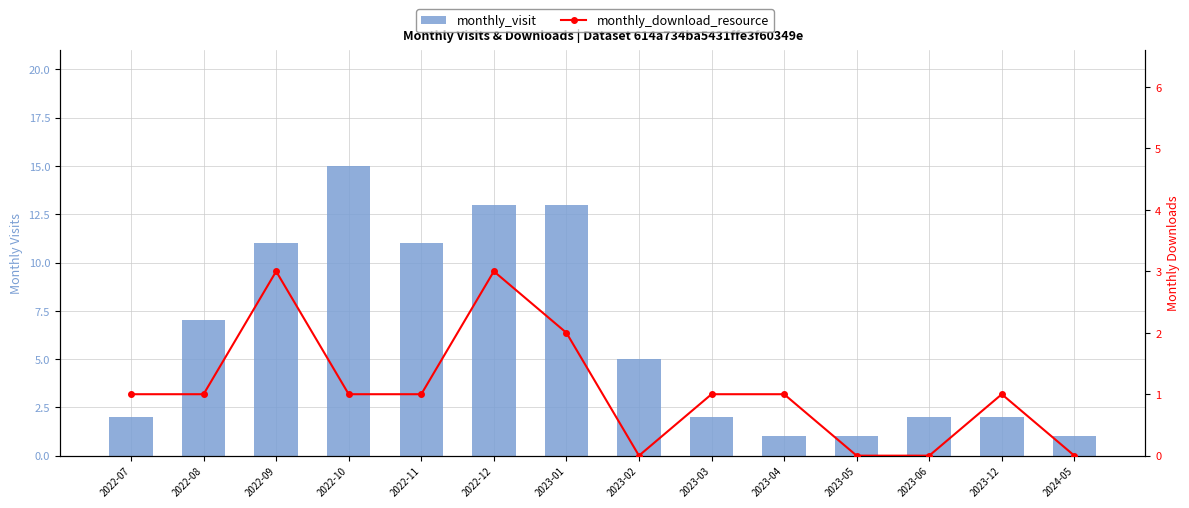

What is the label of the 3rd bar from the right?

2023-06